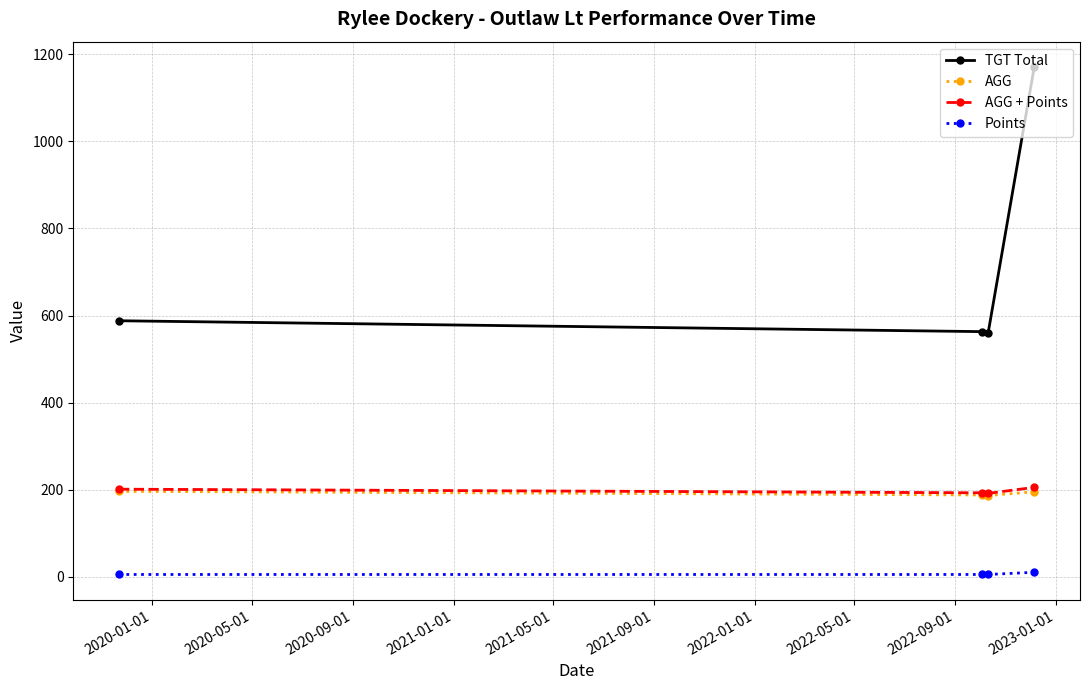

How many lines are shown in the chart?

4